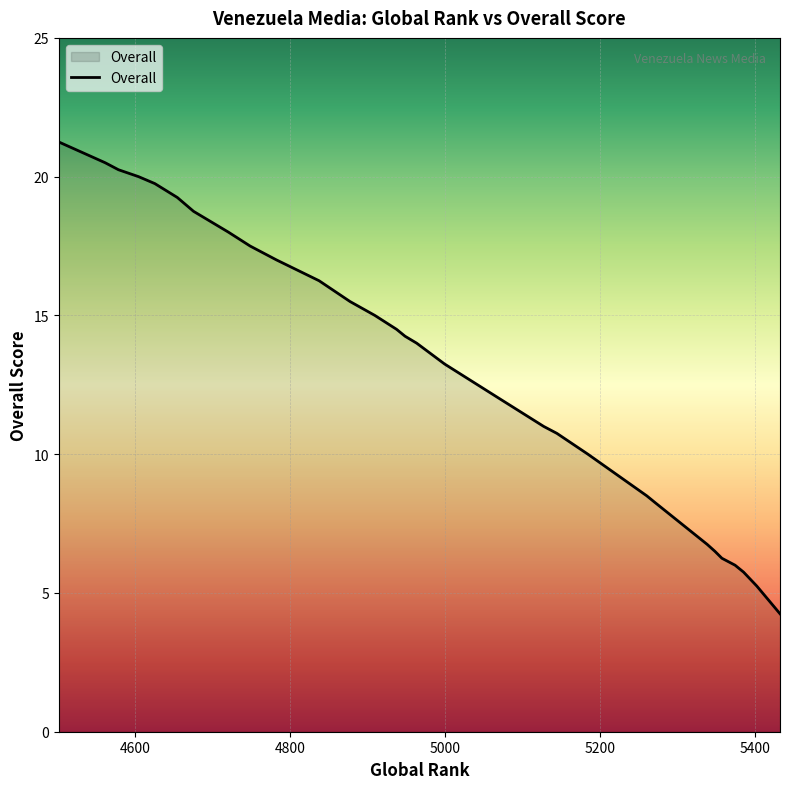

How many lines are shown in the chart?

1